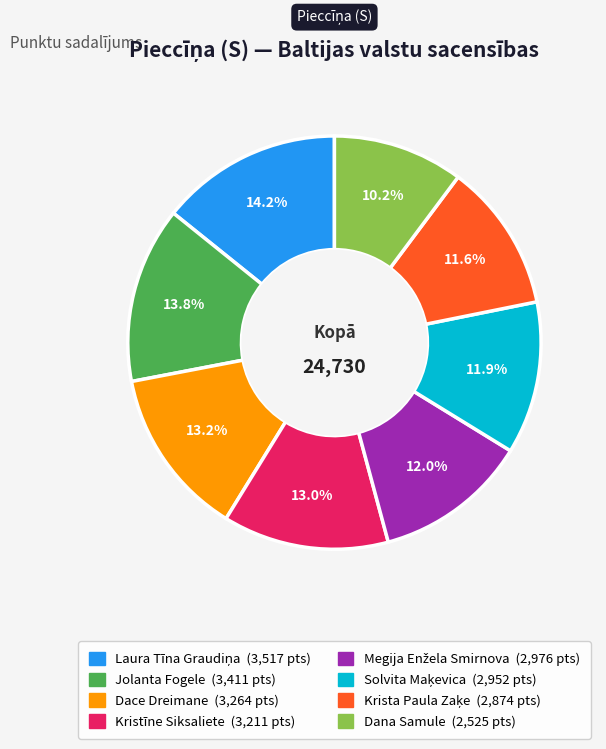

What percentage is the Jolanta Fogele slice, to the nearest percent?

14%